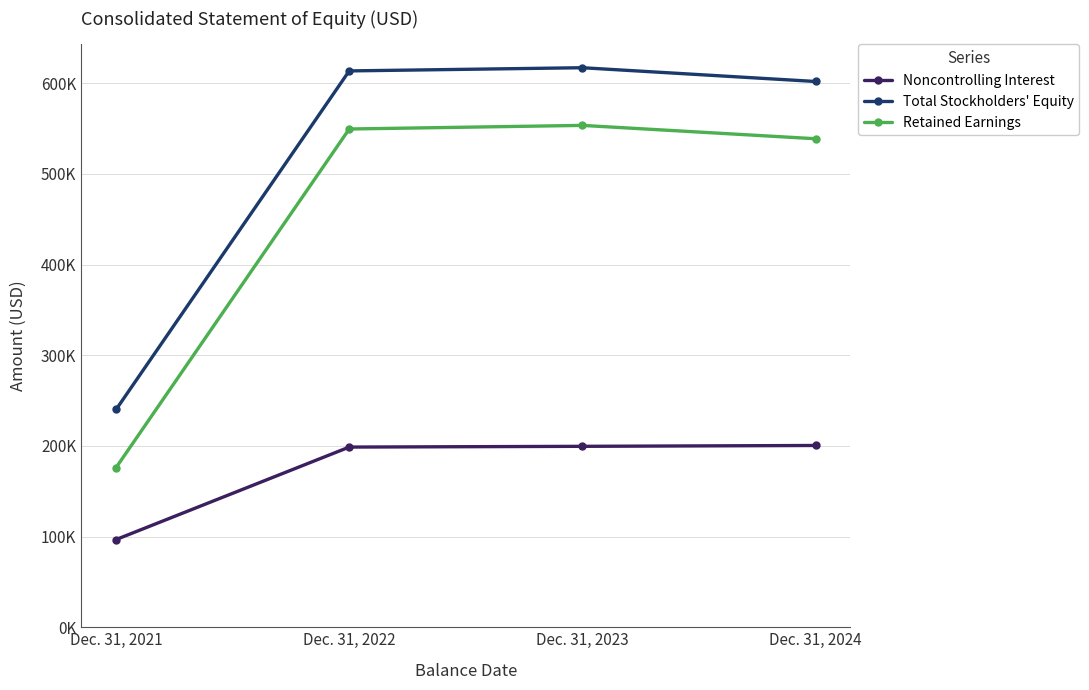

What is the smallest value displayed?

96713